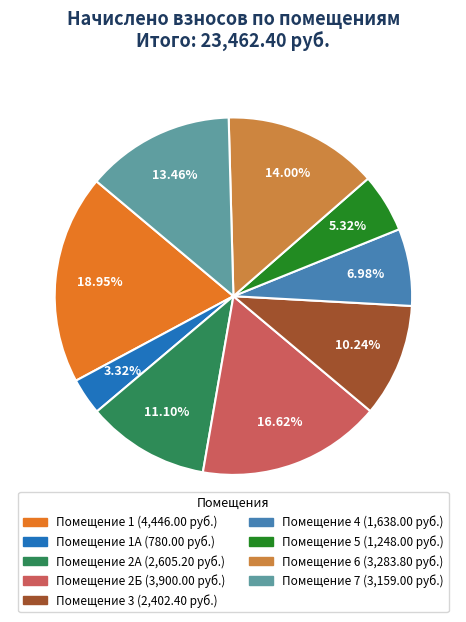

Does any single category account for the majority?

No